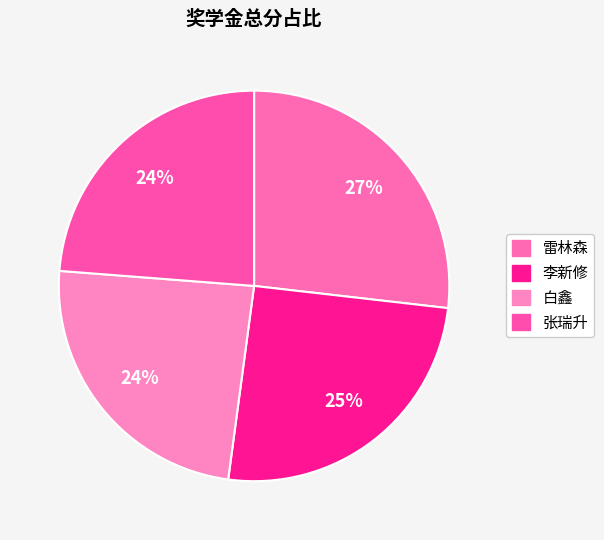

Count the number of slices in the pie.

4